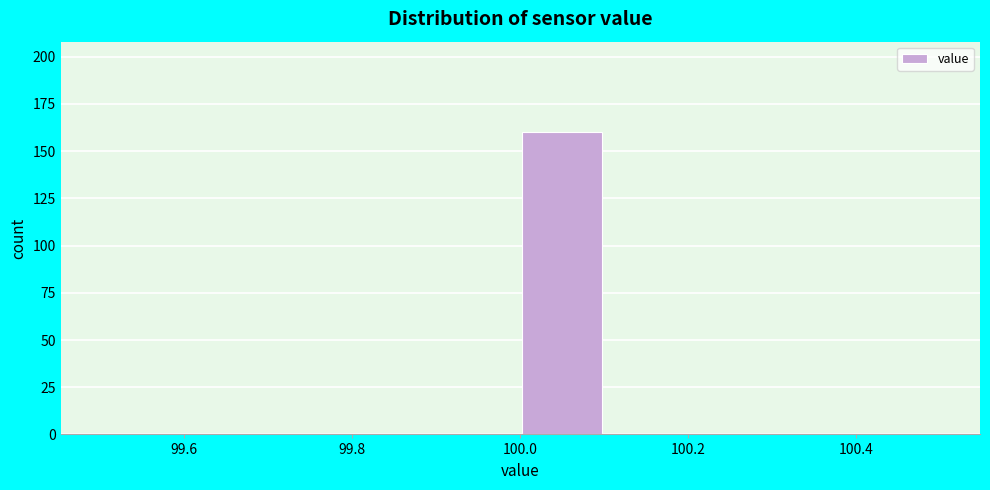

Reading left to right, transcribe this chart: for each bar, give the range it covers on the x-axis and its height. The values are not printed on the chart, so give them approximately, as read against the axis.

99.5 to 99.6: 0
99.6 to 99.7: 0
99.7 to 99.8: 0
99.8 to 99.9: 0
99.9 to 100.0: 0
100.0 to 100.1: 160
100.1 to 100.2: 0
100.2 to 100.3: 0
100.3 to 100.4: 0
100.4 to 100.5: 0